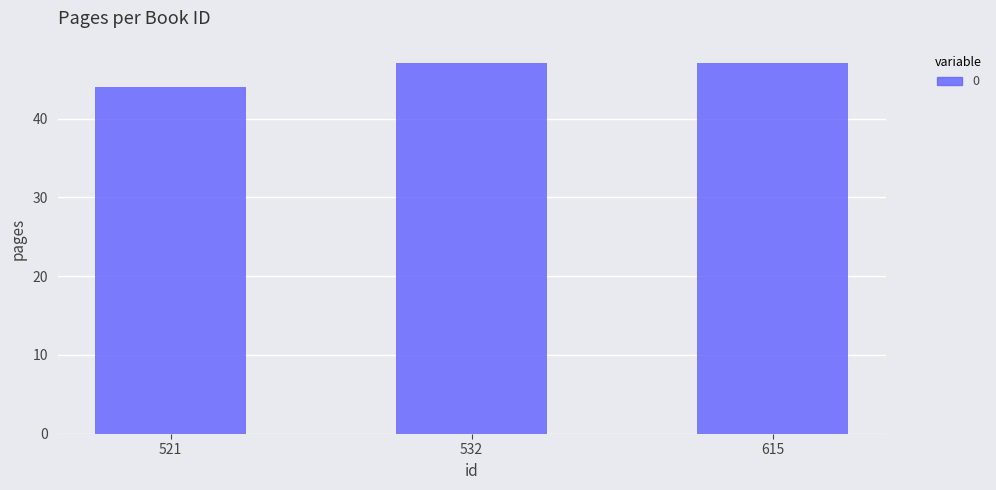

How many distinct data groups are displayed?

1